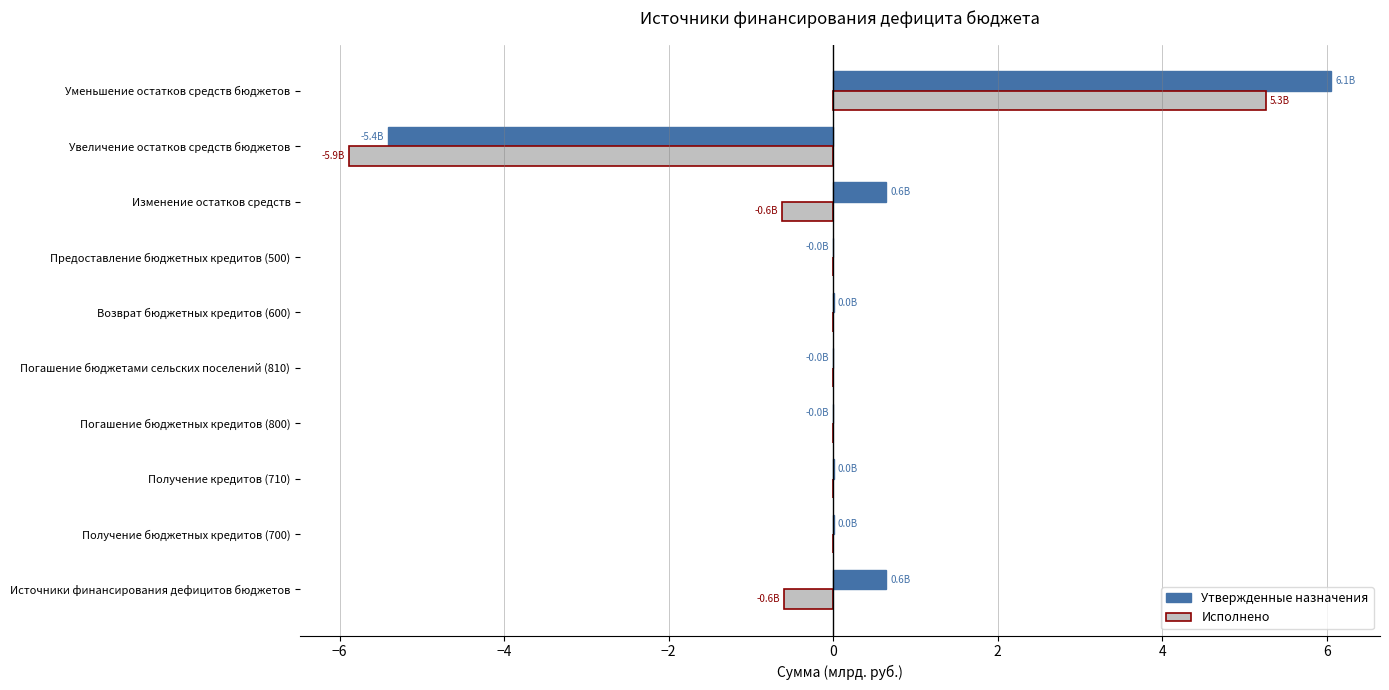

Count the number of data series in this chart.

2